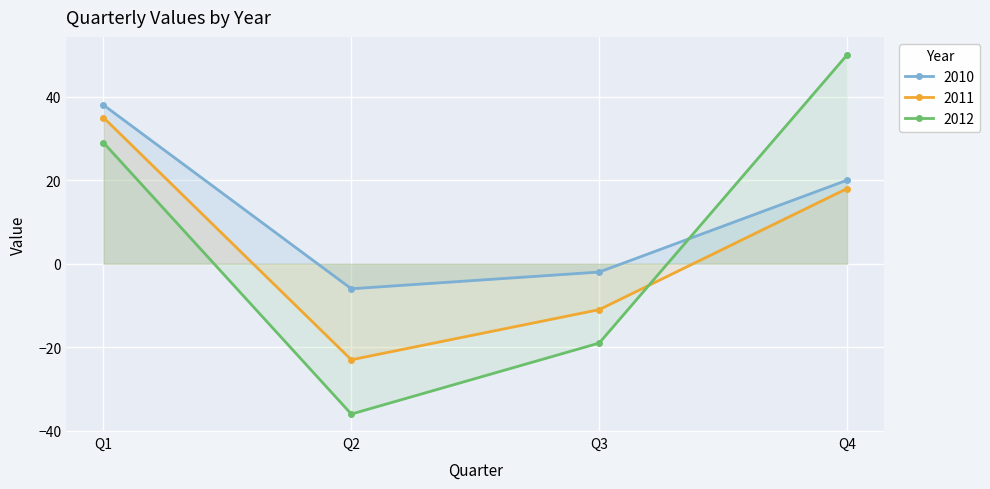

Which series ends up on top after the final intersection of 2012 and 2010?

2012